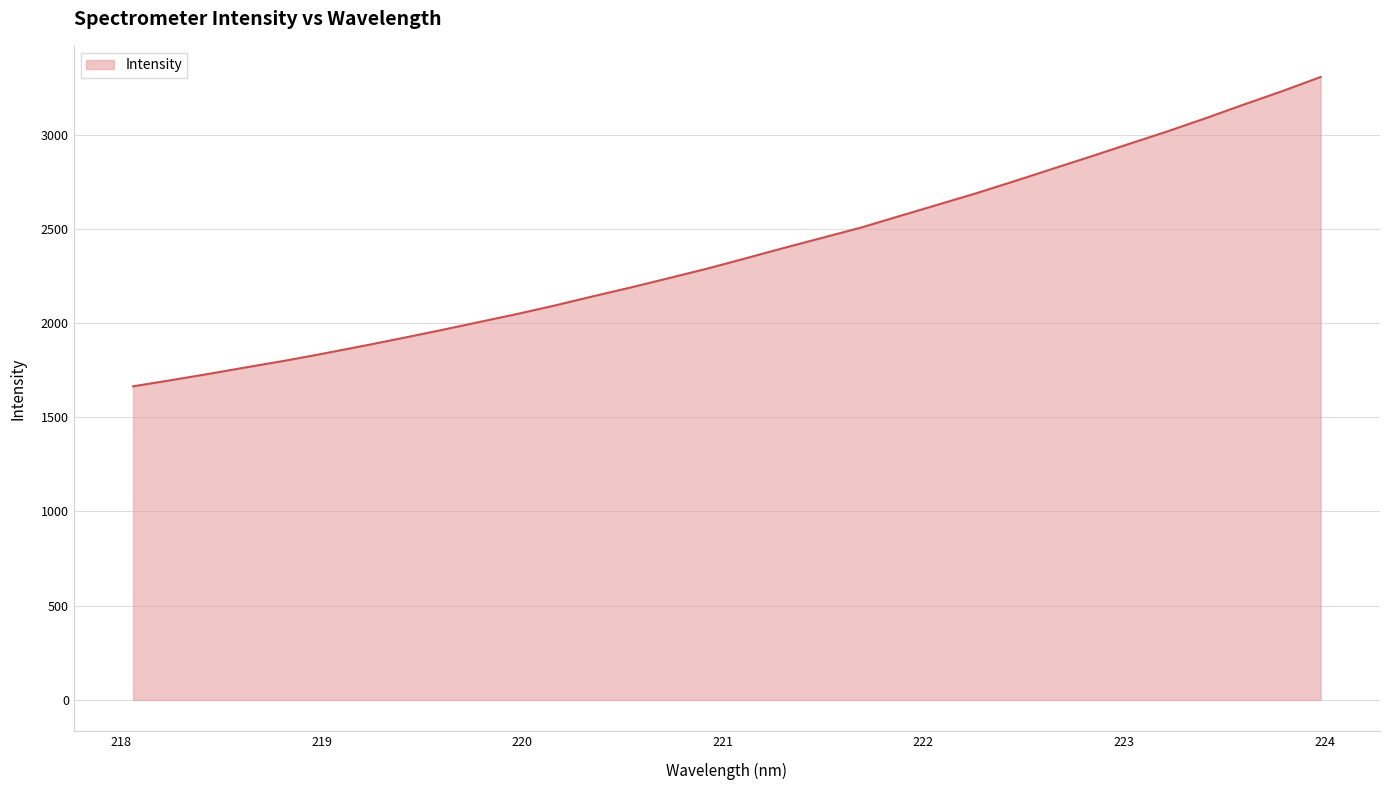

What is the minimum value shown in the chart?

1663.9